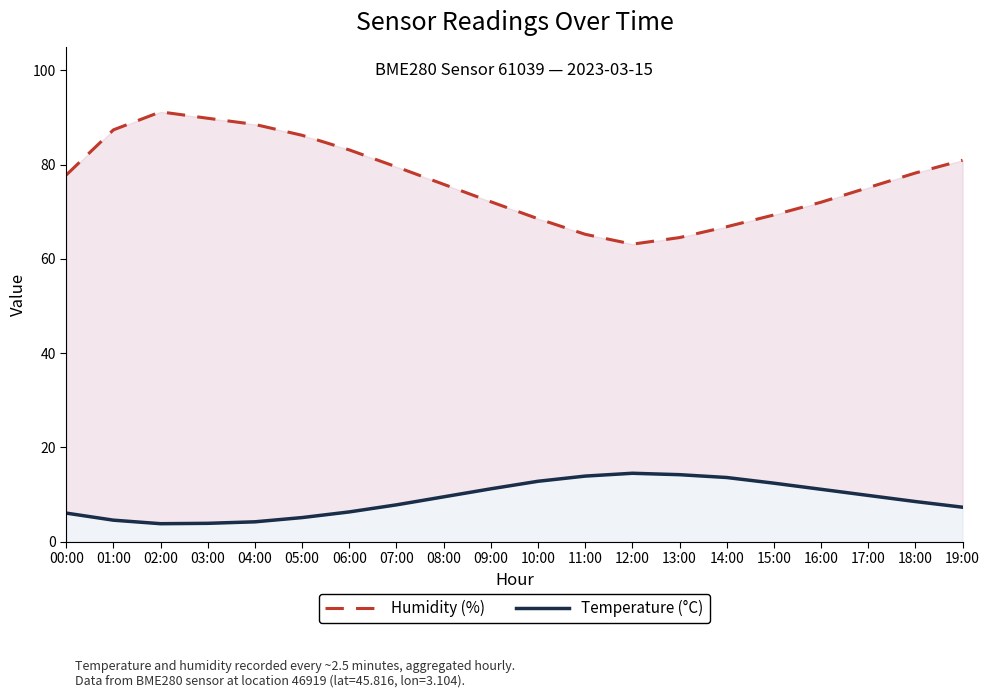

How many values in the Temperature (°C) series exceed 9?

10